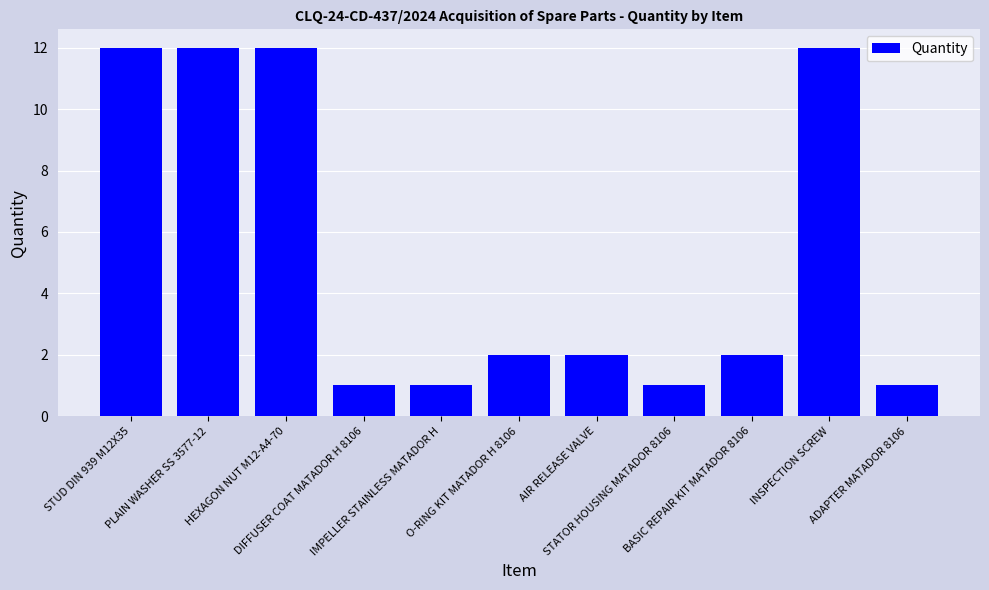

What is the greatest value displayed?

12